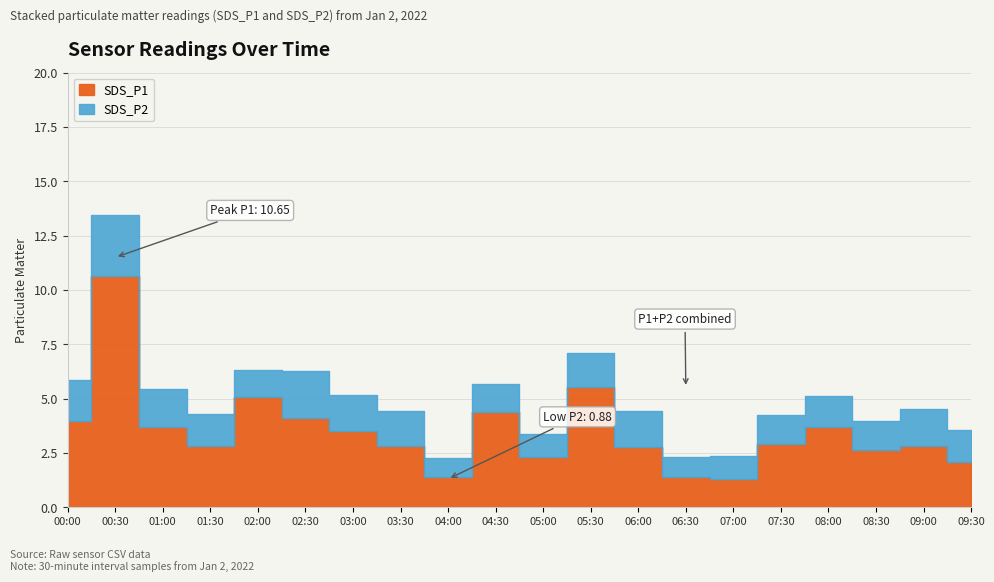

Is the value of SDS_P2 at 01:30 greater than the value of SDS_P1 at 00:00?

No